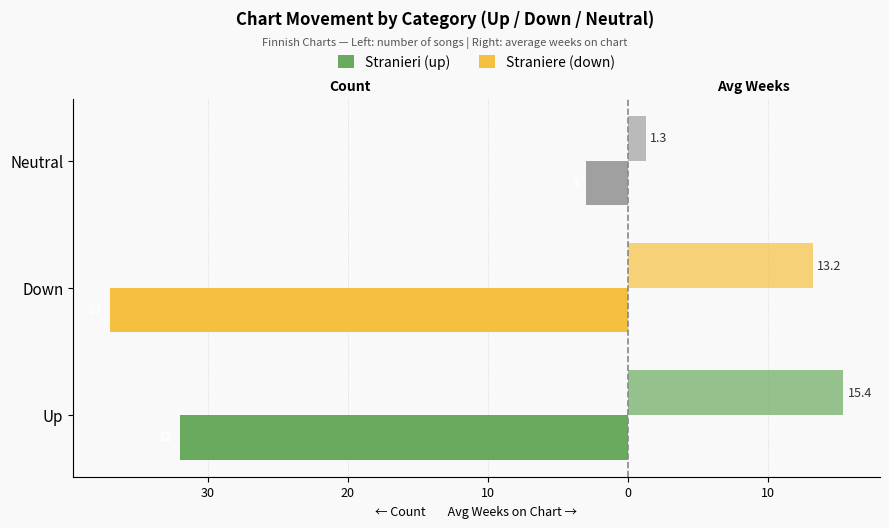

Is the value of Avg Weeks on Chart (right) at Down greater than the value of Count (left) at Neutral?

Yes